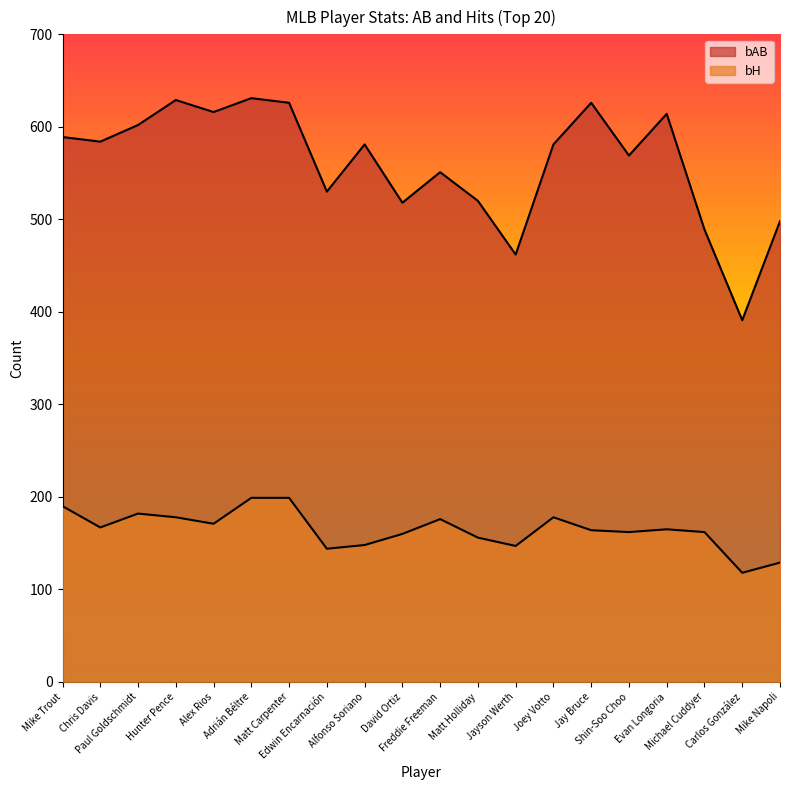

Is the value of bH at David Ortiz greater than the value of bAB at Mike Trout?

No